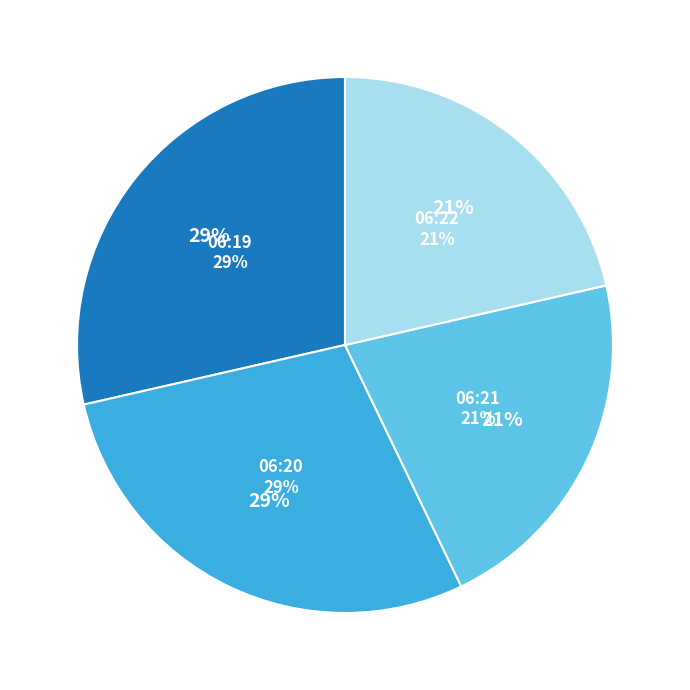

Is 2019-03-26T06:22:40.910Z the majority of the pie?

No